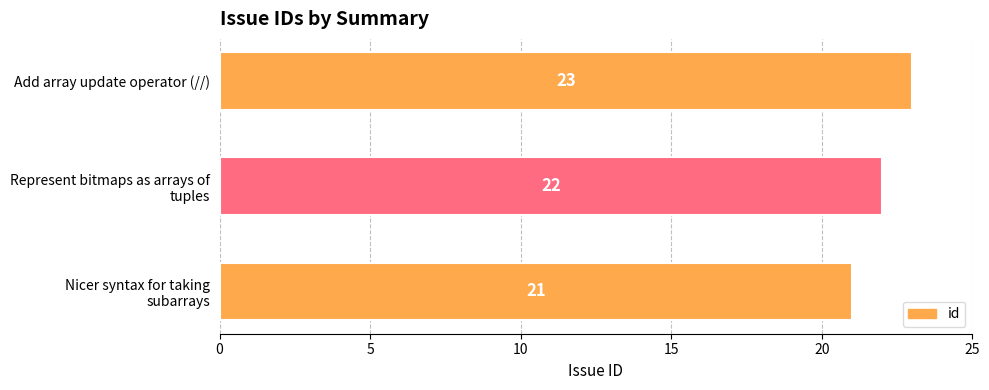

Count the values in the range 21 to 23.

3